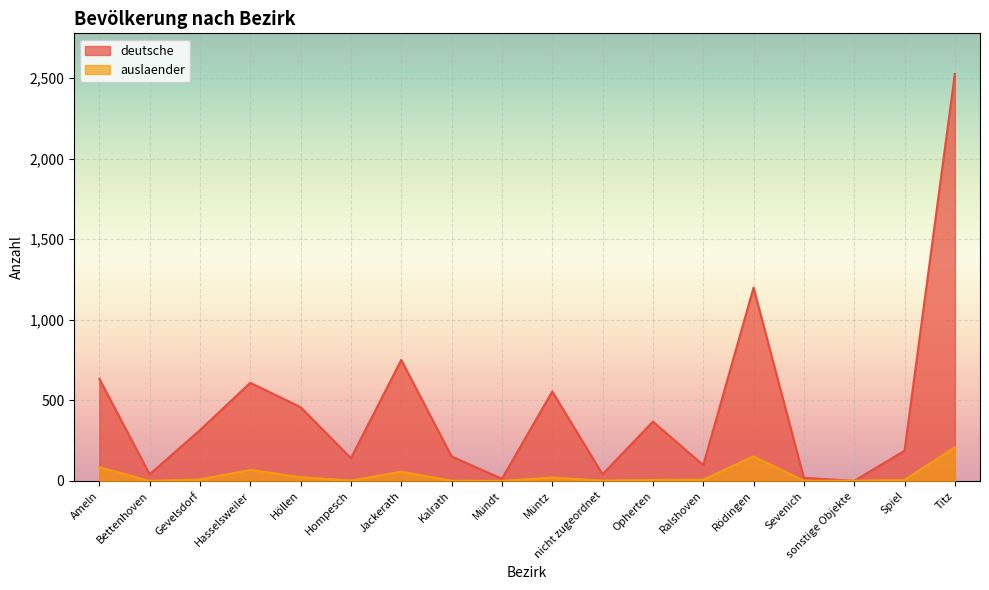

Reading left to right, list all the values displayed in this chart.

deutsche: 634	41	315	609	458	141	751	152	13	555	41	368	98	1200	19	0	187	2526
auslaender: 85	0	9	68	23	2	57	1	0	21	2	6	8	152	1	1	6	208